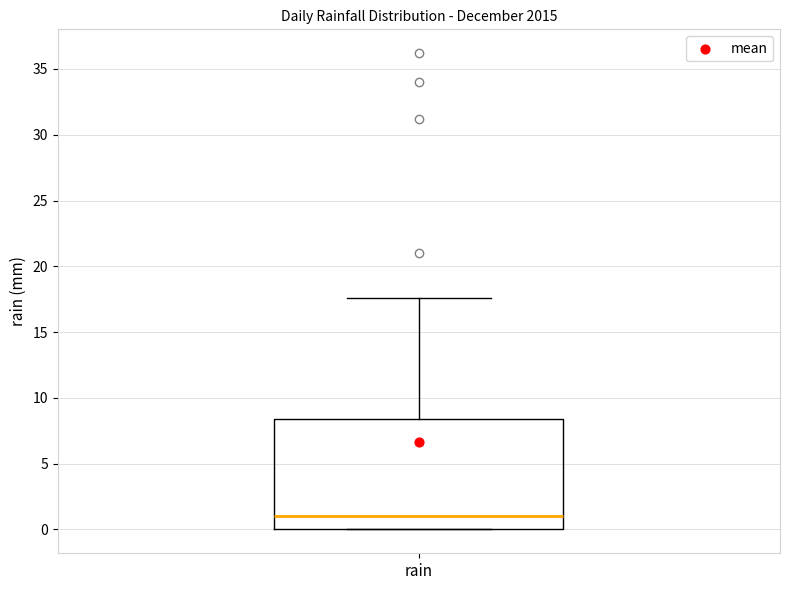

Where is the upper edge of the box for rain on the y-axis? The values are not printed on the chart, so give them approximately, as read against the axis.

8.5